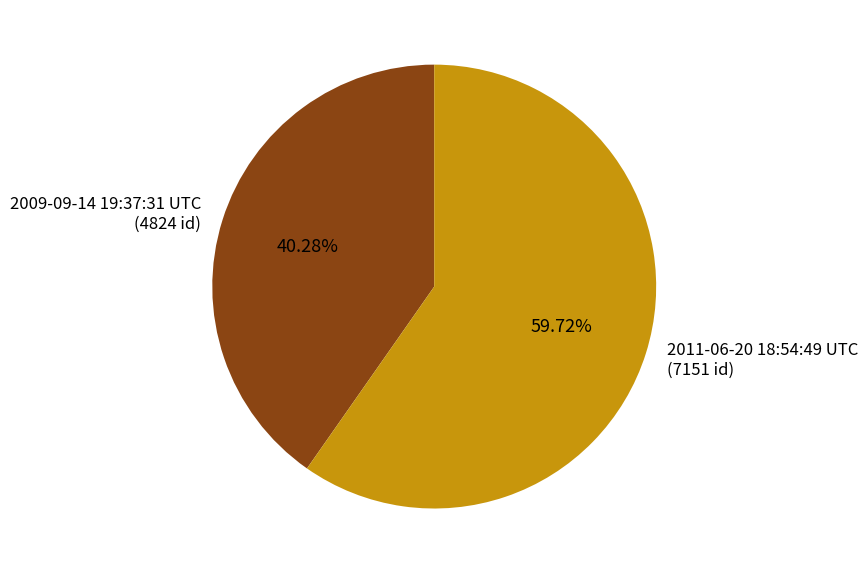

Does 2009-09-14 19:37:31 UTC represent more than half of the total?

No